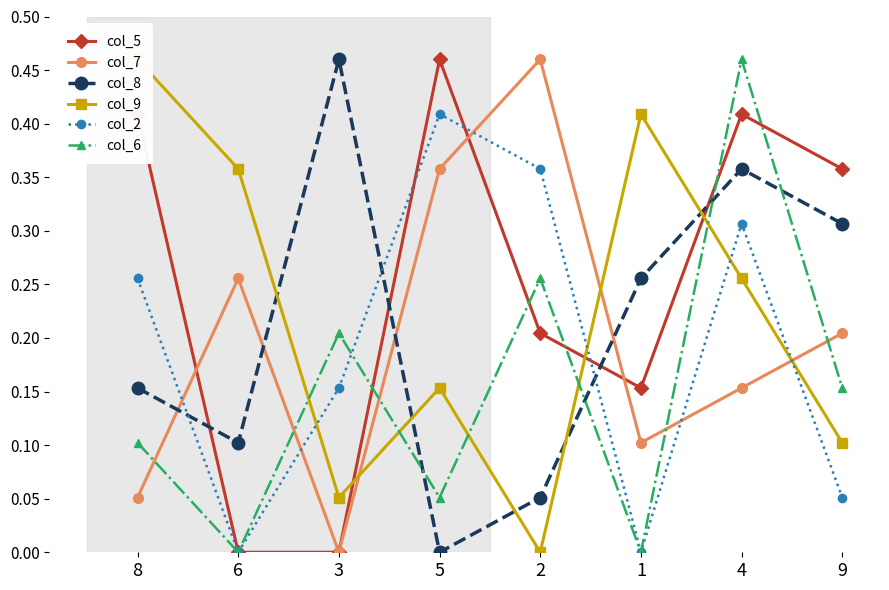

Where is the first local maximum for col_7?

6